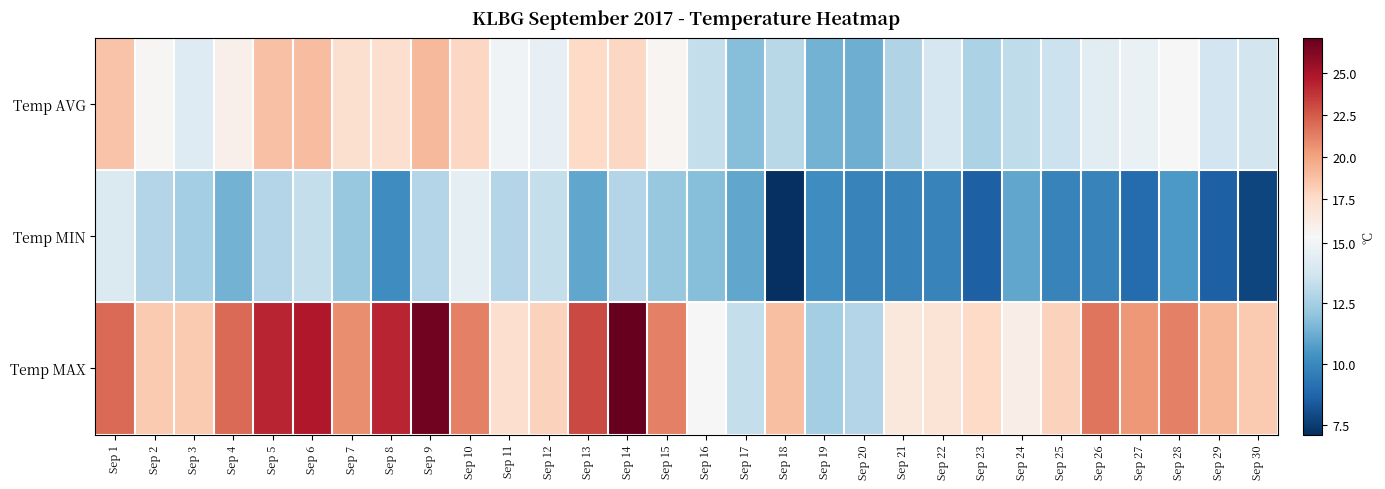

Which category has the highest value across all series?

Sep 14